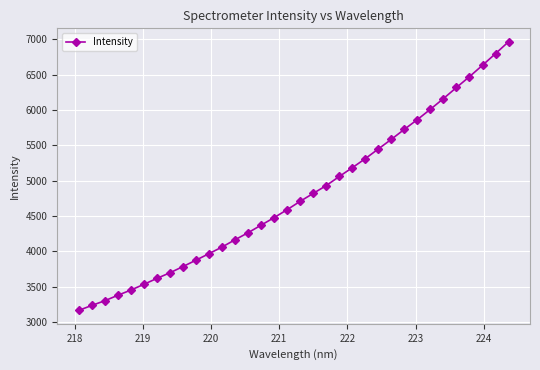

What is the value of the 17th point from the left?

4592.0